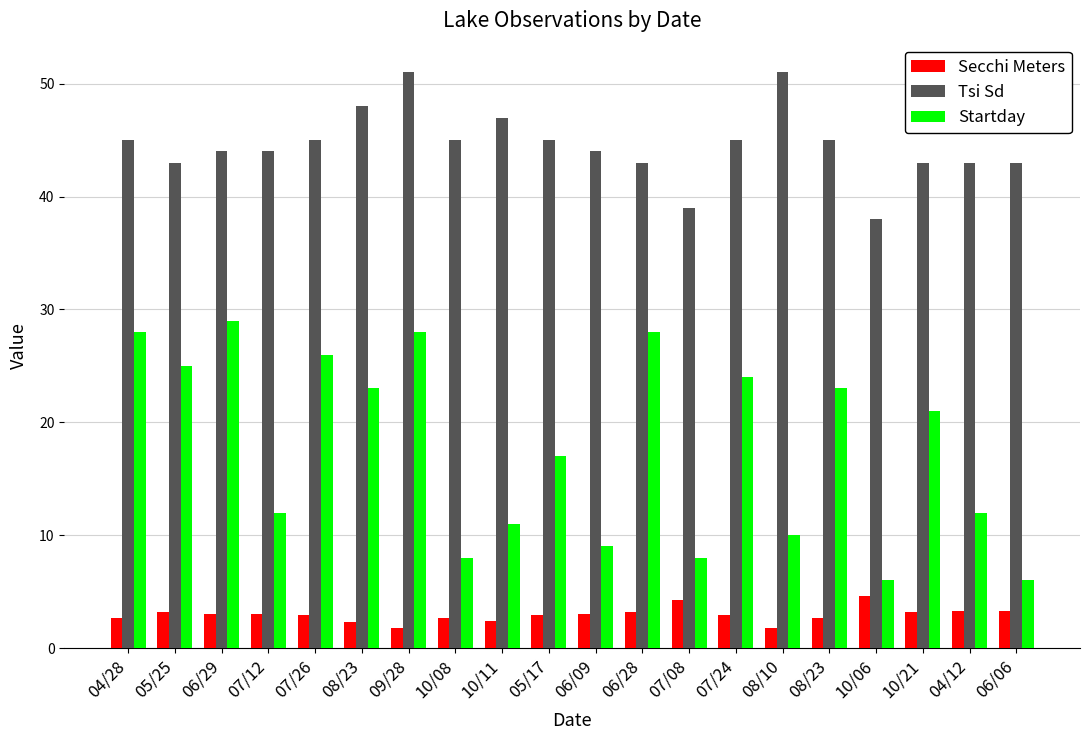

What is the sum of the Startday values at 05/17 and 07/26?

43.0